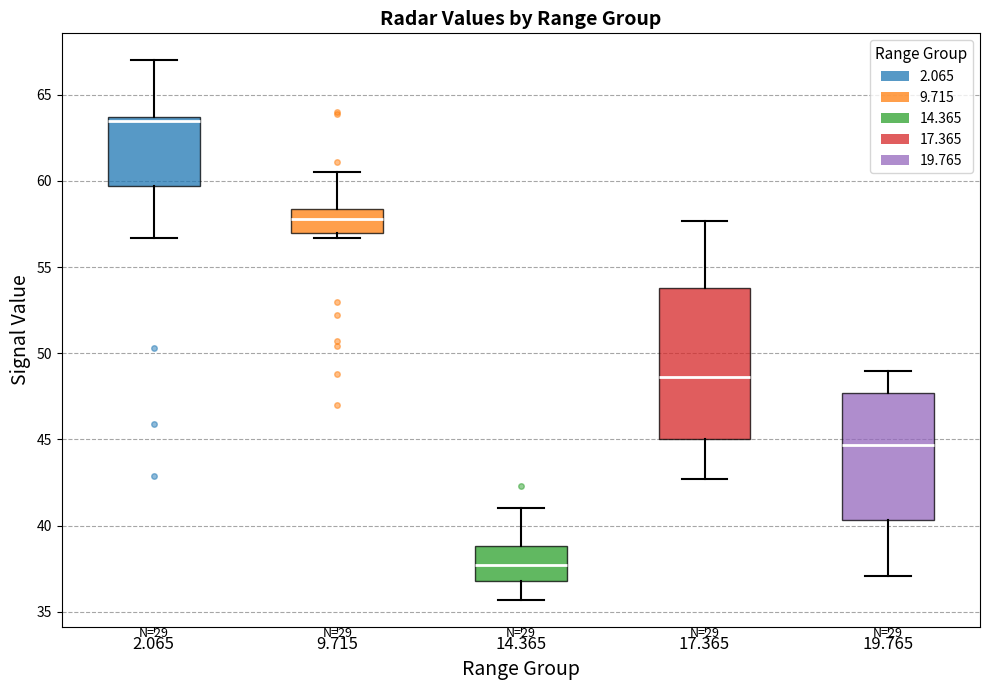

Reading left to right, transcribe this box plot: for each box, give where its median line is, the range the box spans, and where its two whiskers end, as read against the y-axis. The values are not printed on the chart, so give them approximately, as read against the axis.

2.065: median 63.5 (just below the box's upper edge), box 59.5 to 63.5, whiskers 56.5 to 67.0
9.715: median 58.0, box 57.0 to 58.5, whiskers 56.5 to 60.5
14.365: median 37.5, box 37.0 to 39.0, whiskers 35.5 to 41.0
17.365: median 48.5, box 45.0 to 54.0, whiskers 42.5 to 57.5
19.765: median 44.5, box 40.5 to 47.5, whiskers 37.0 to 49.0